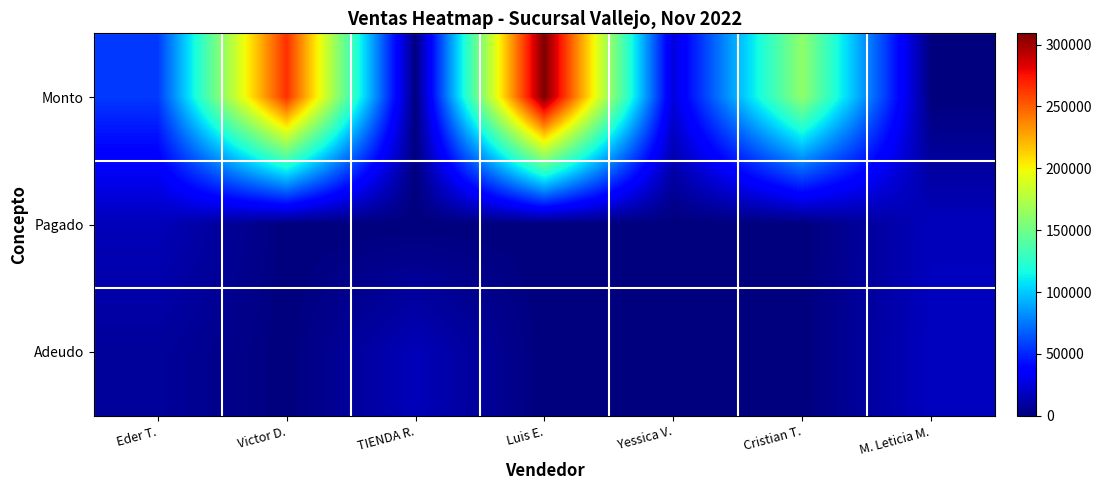

At how many categories does at least one series exceed 295972?

1